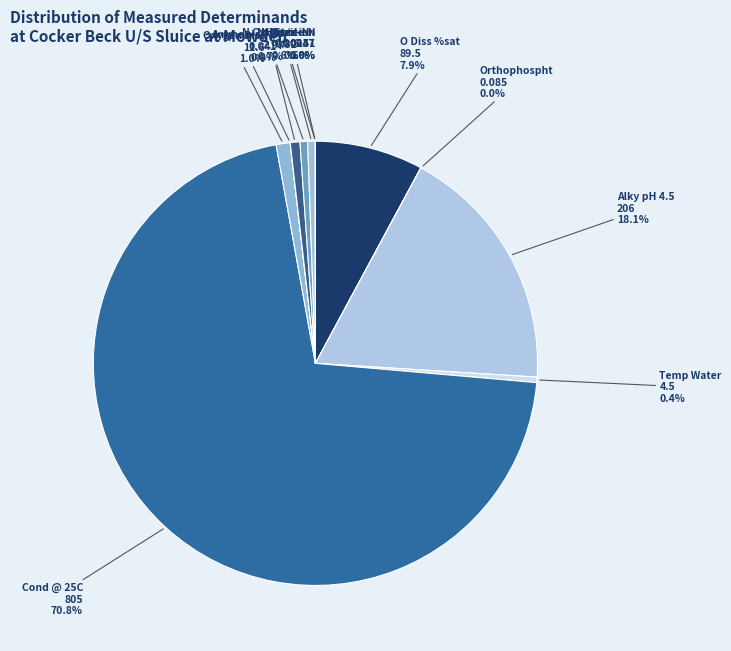

Is there a majority slice in this chart?

Yes